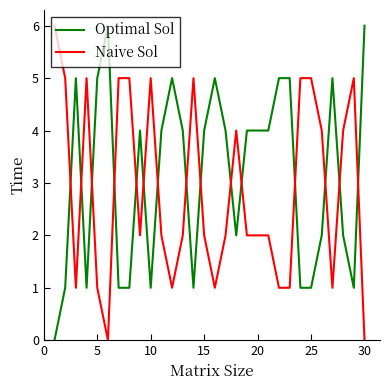

List the series in order of their overall mean, highest first.

Optimal Sol, Naive Sol